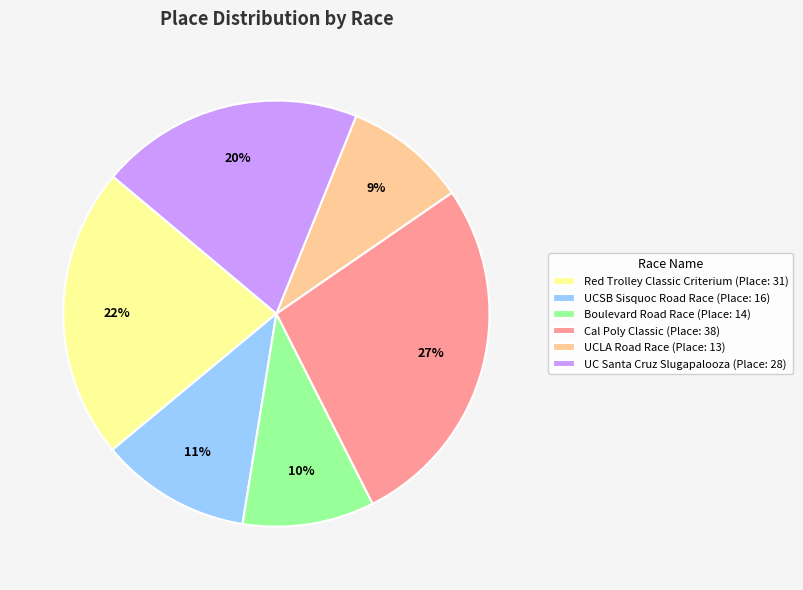

True or false: Red Trolley Classic Criterium accounts for 22% of the total.

True